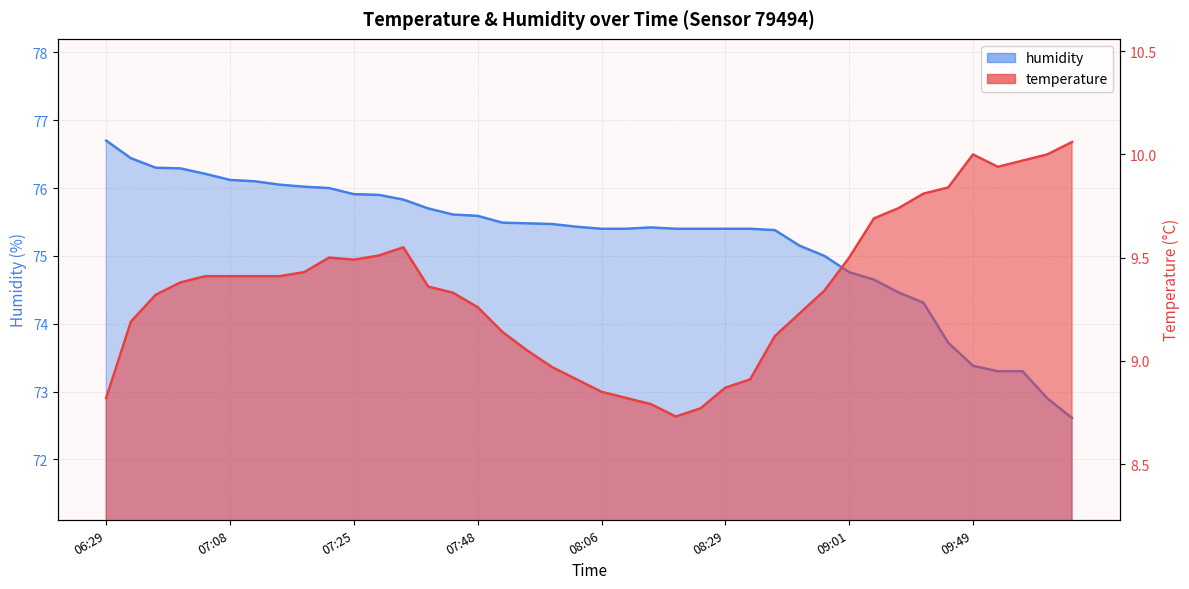

What is the minimum value shown in the chart?

8.7